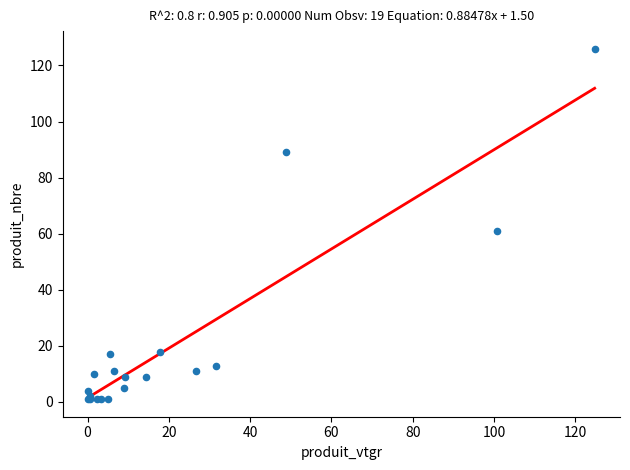

What Y value in the scatter plot is closest to 63?

61